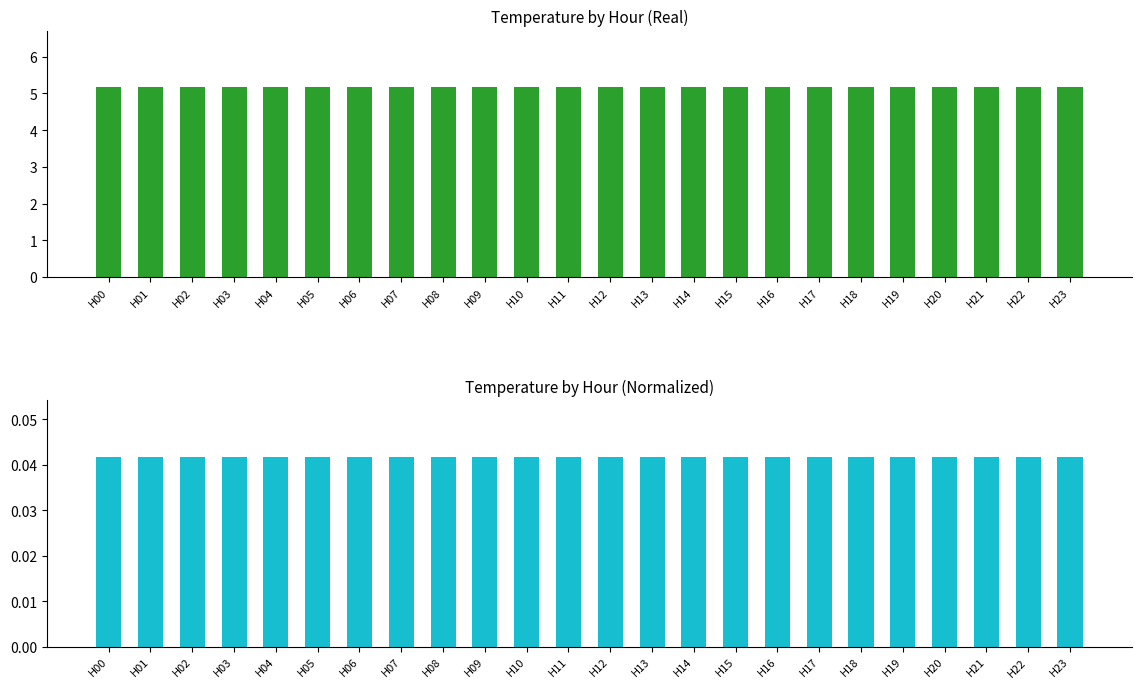

Which category has the highest value in the Avg Temperature (C) series?

H00